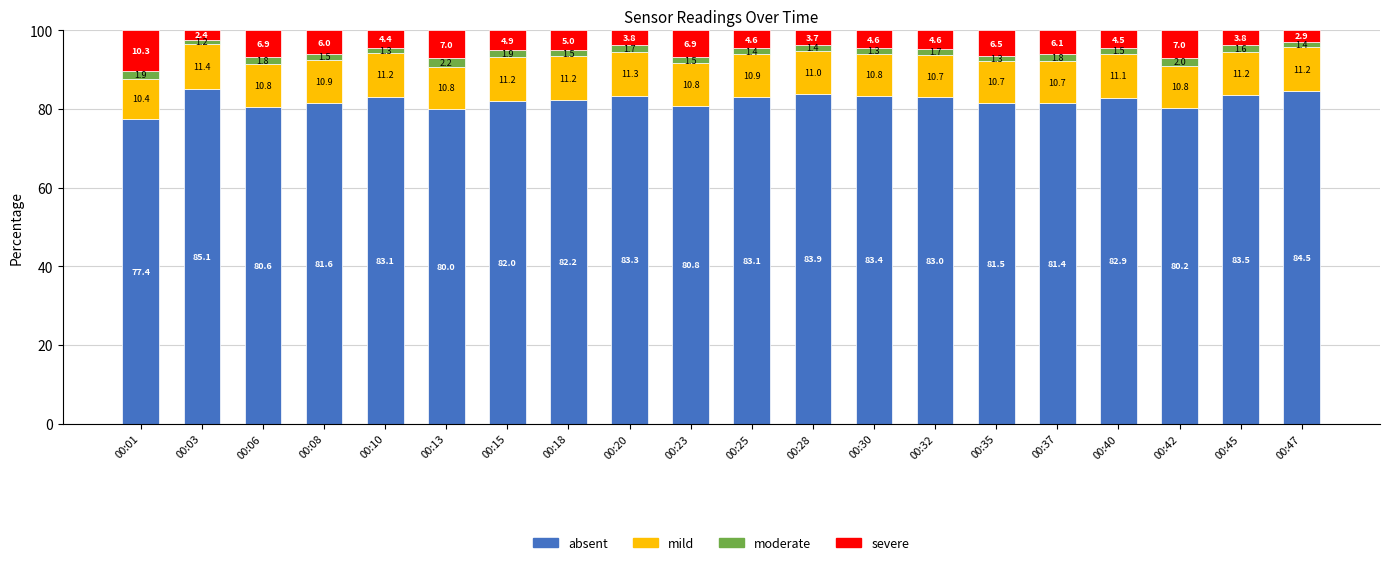

The value of absent at 00:42 is 108.0. True or false?

False